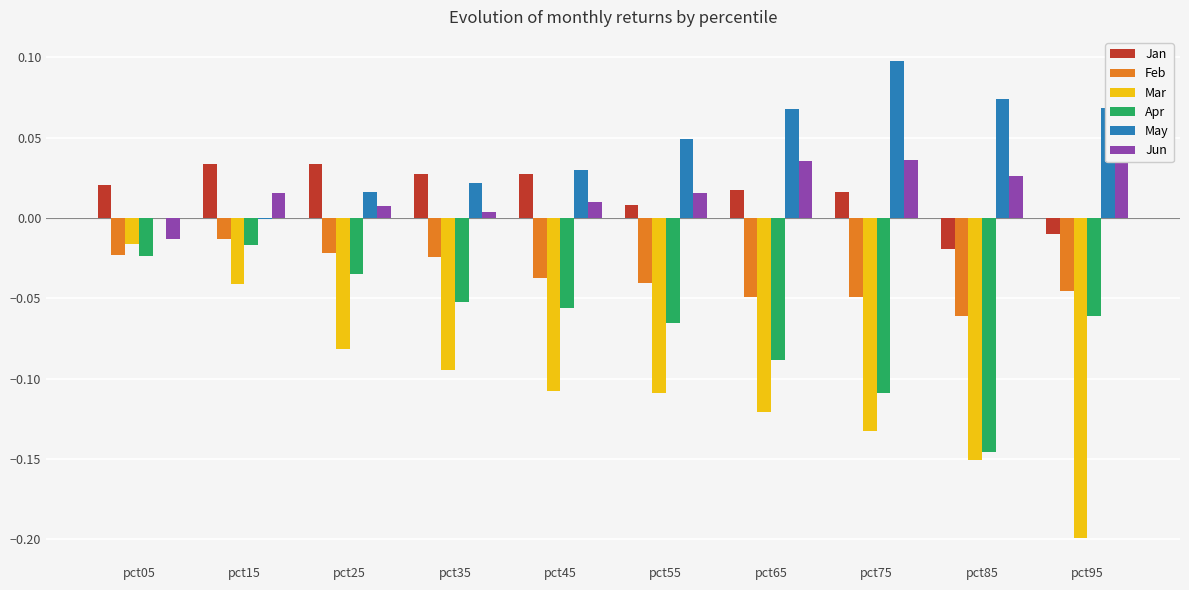

The Jan series shows 0.0 at pct55. True or false?

False